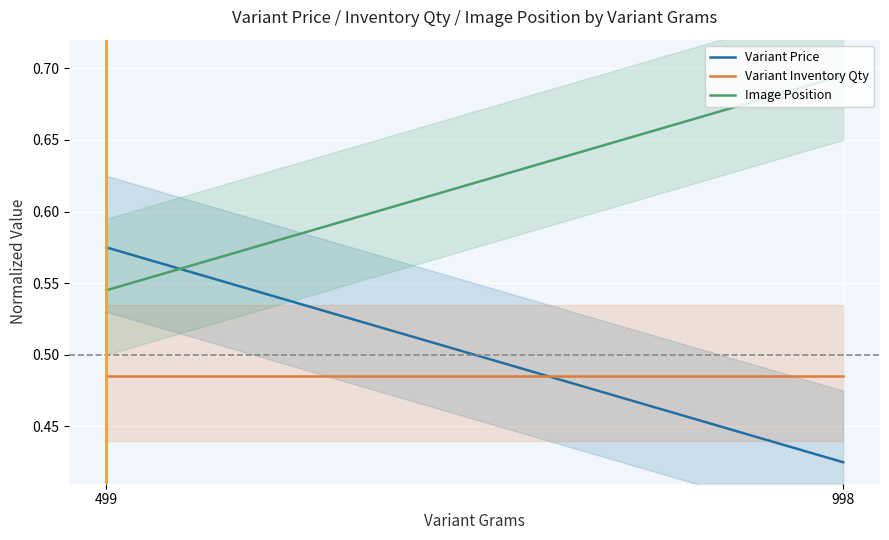

What are all the series names shown in the legend?

Variant Price, Variant Inventory Qty, Image Position